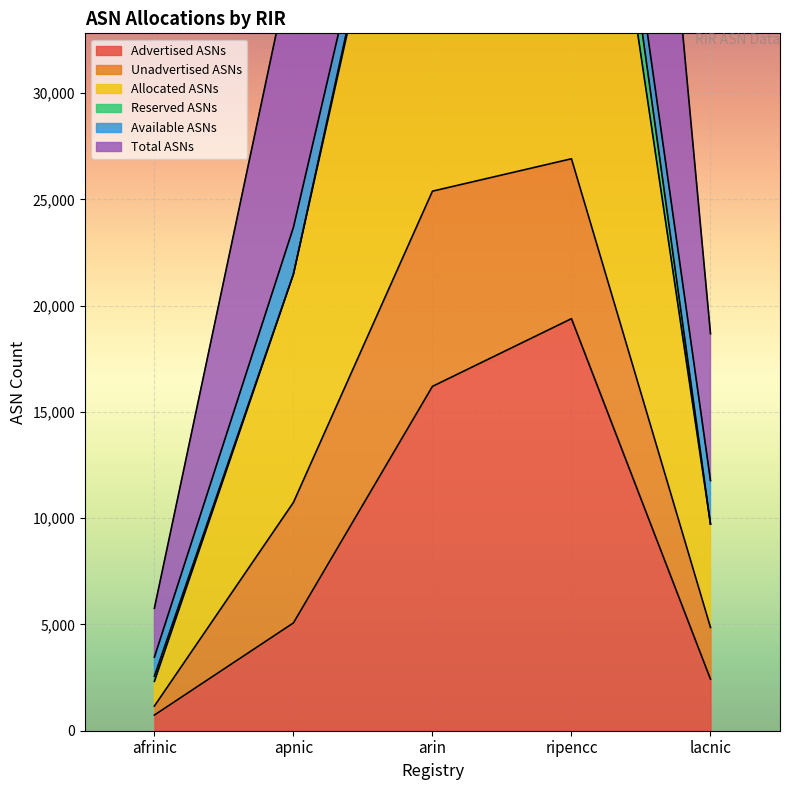

At which label does Advertised ASNs reach its minimum?

afrinic